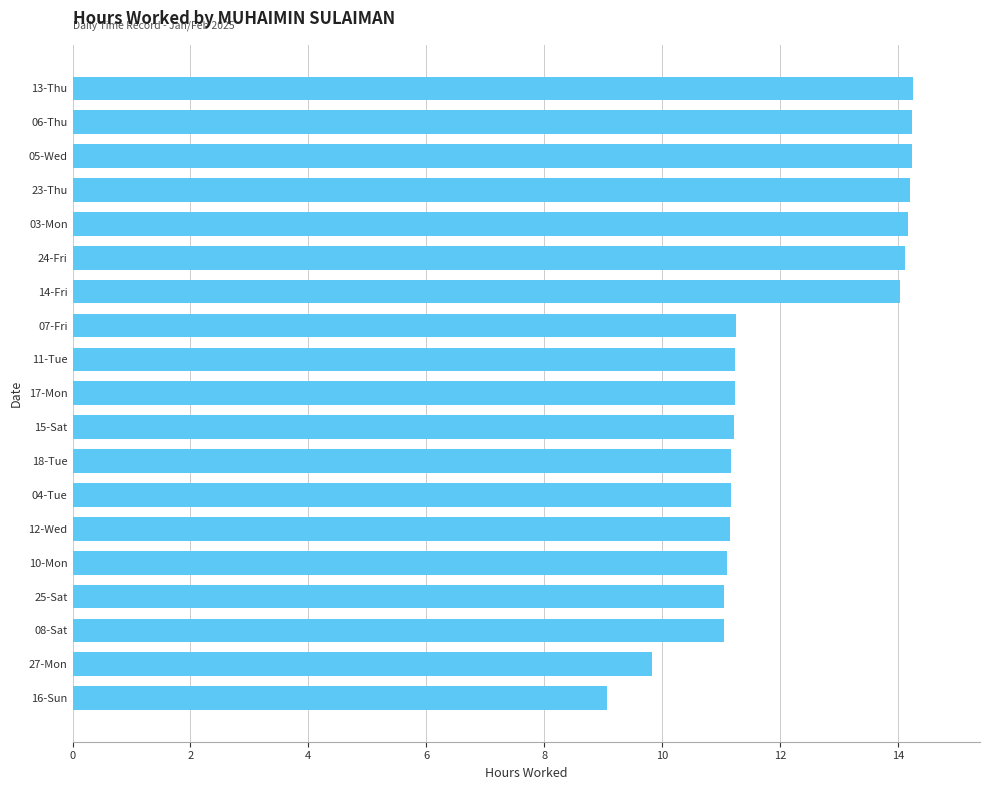

What is the difference between the second highest and second lowest values?

4.4